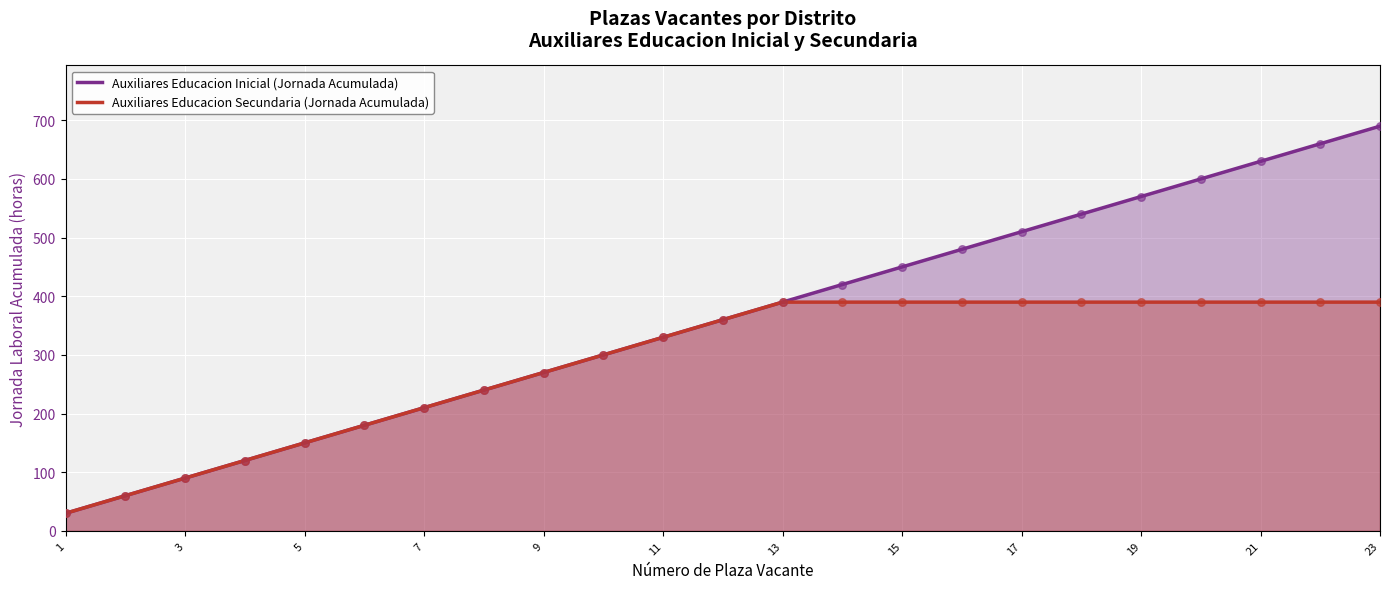

At how many categories does at least one series exceed 610?

3